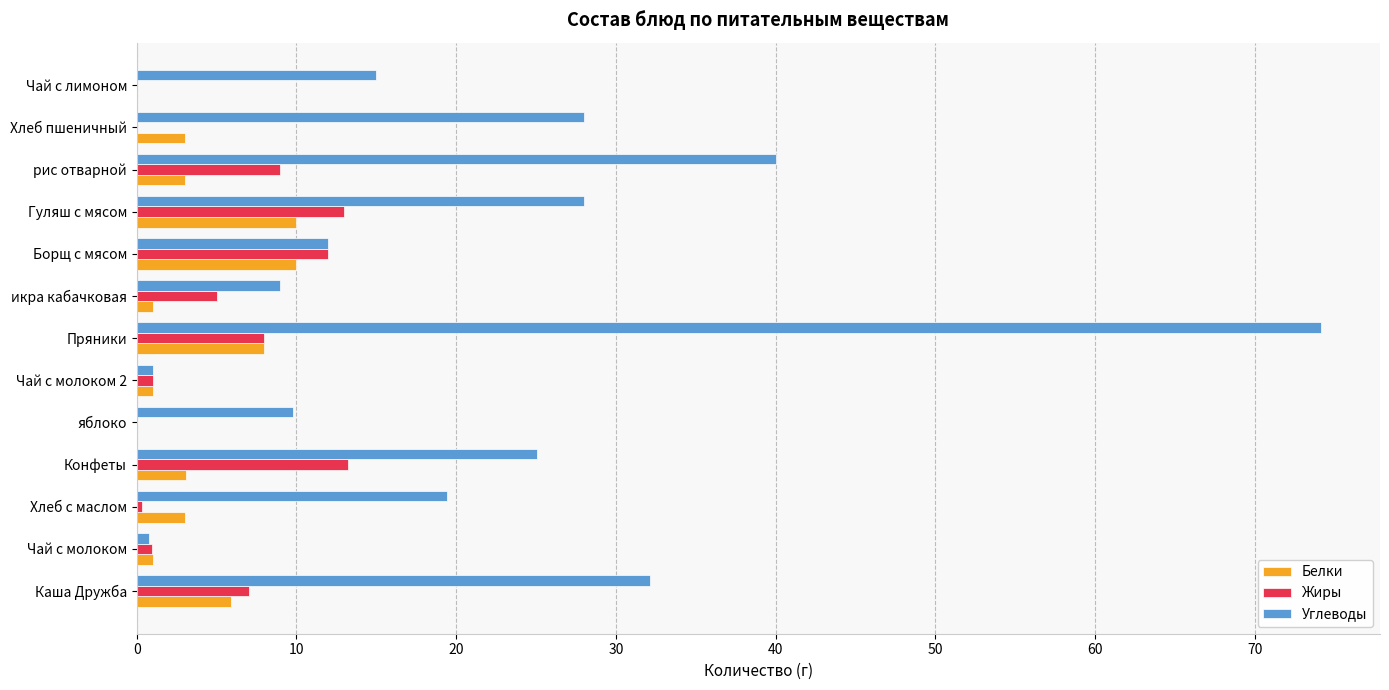

What is the average value of the Белки series?

3.8